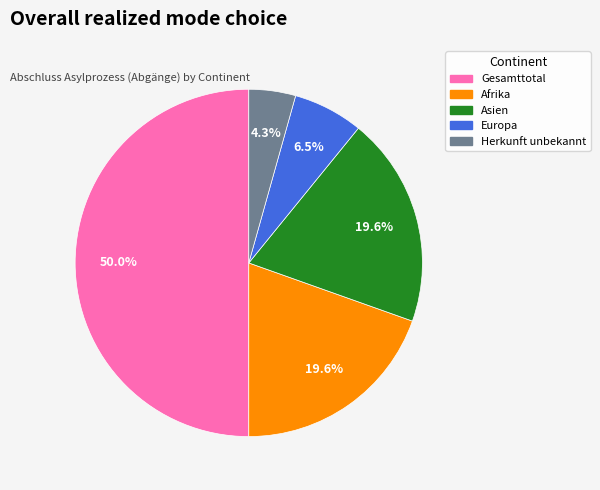

Which slice is the largest?

Gesamttotal